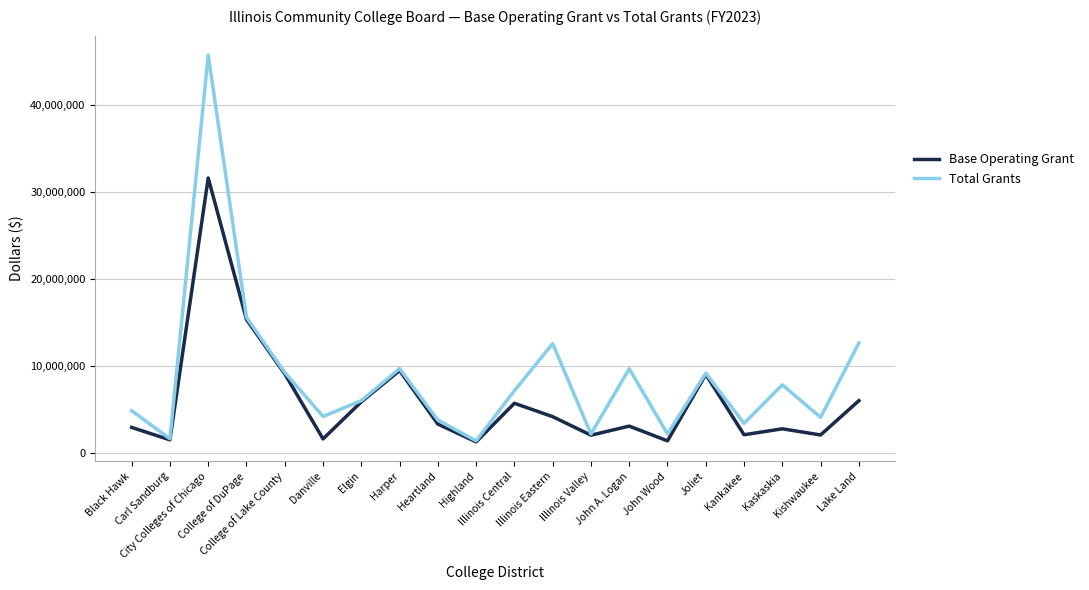

The value of Total Grants at John A. Logan is 9657458.0. True or false?

True